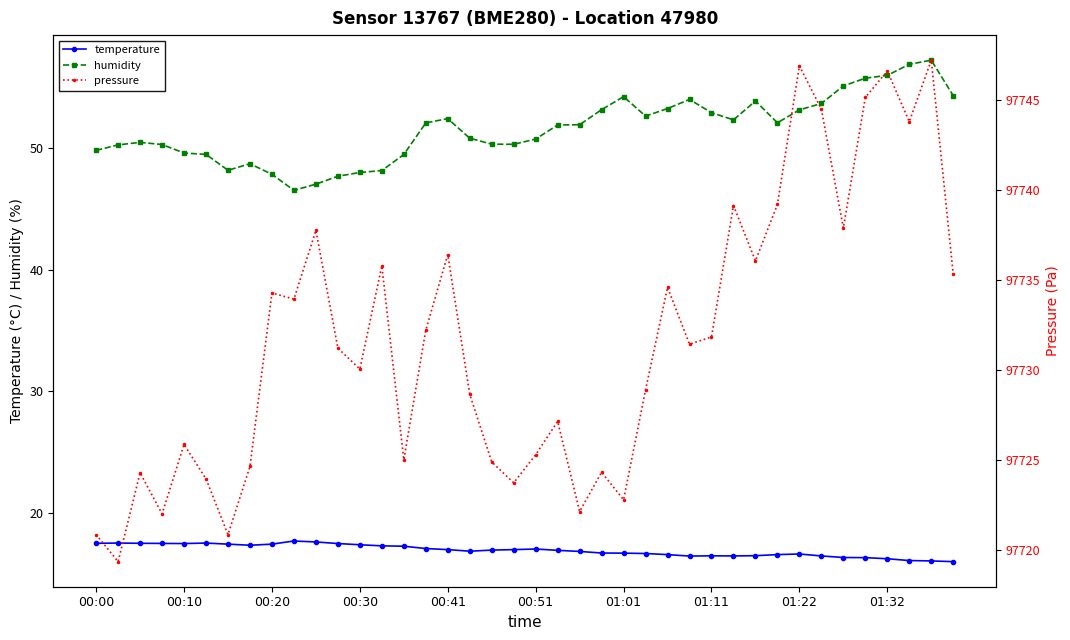

Reading right to left, transcribe all the data shown in this chart.

temperature: 16.0	16.0	16.1	16.2	16.3	16.3	16.4	16.6	16.6	16.5	16.4	16.5	16.4	16.6	16.6	16.7	16.7	16.8	16.9	17.0	17.0	16.9	16.8	17.0	17.1	17.2	17.3	17.4	17.5	17.6	17.7	17.4	17.3	17.4	17.5	17.5	17.5	17.5	17.5	17.5
humidity: 54.3	57.2	56.9	56.0	55.8	55.1	53.7	53.1	52.1	53.9	52.3	52.9	54.0	53.3	52.6	54.2	53.2	51.9	51.9	50.8	50.3	50.3	50.8	52.4	52.1	49.5	48.2	48.0	47.7	47.0	46.5	47.9	48.7	48.2	49.5	49.6	50.3	50.5	50.3	49.8
pressure: 97735.3	97747.2	97743.8	97746.6	97745.1	97737.9	97744.5	97746.9	97739.2	97736.1	97739.1	97731.8	97731.4	97734.6	97728.9	97722.8	97724.3	97722.2	97727.2	97725.3	97723.8	97724.9	97728.7	97736.4	97732.2	97725.0	97735.8	97730.1	97731.2	97737.8	97733.9	97734.3	97724.7	97720.9	97724.0	97725.9	97722.0	97724.3	97719.4	97720.9